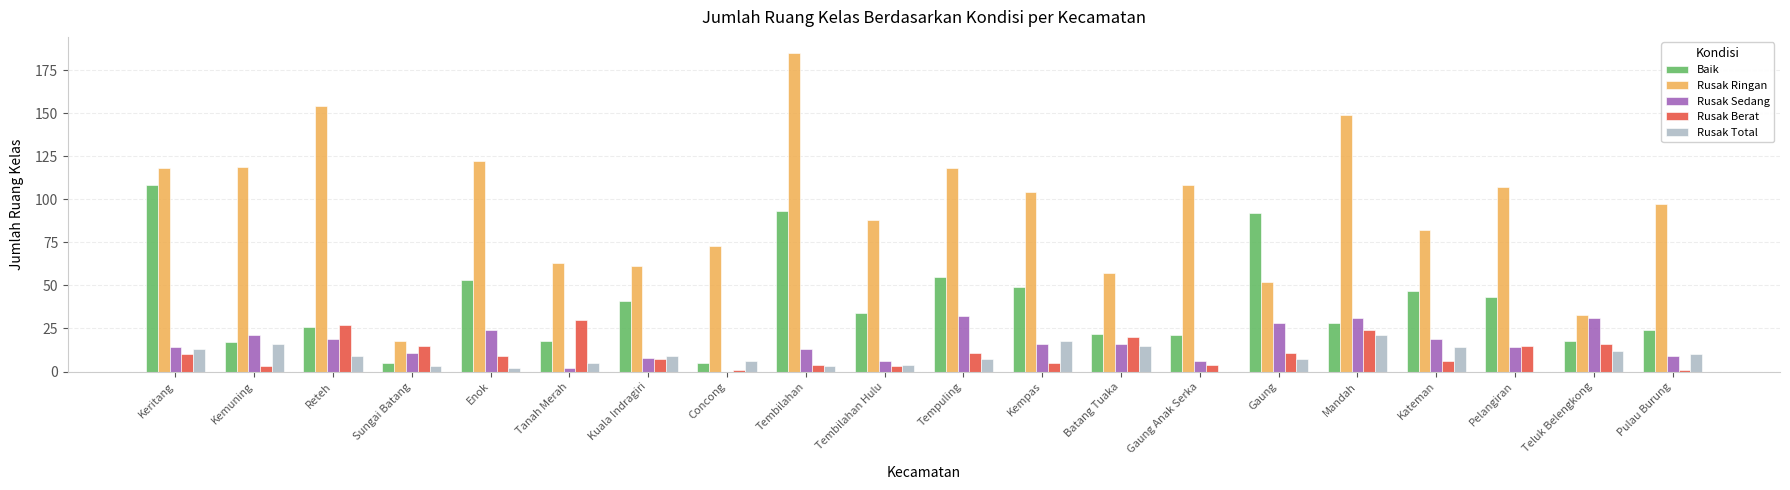

True or false: Rusak Sedang has a value of 33 at Reteh.

False